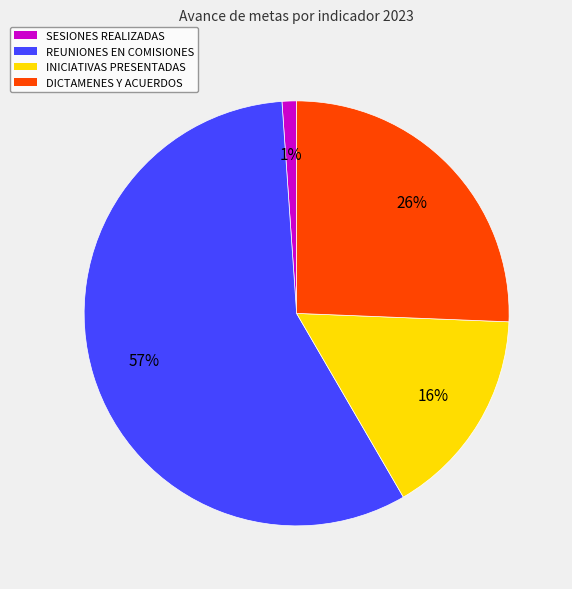

To the nearest percent, what portion does SESIONES REALIZADAS represent?

1%